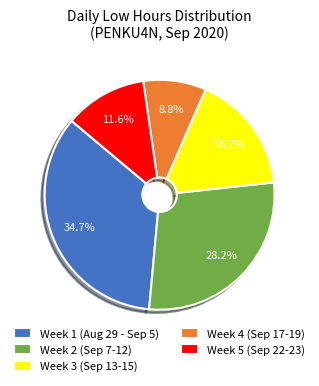

Is there a majority slice in this chart?

No